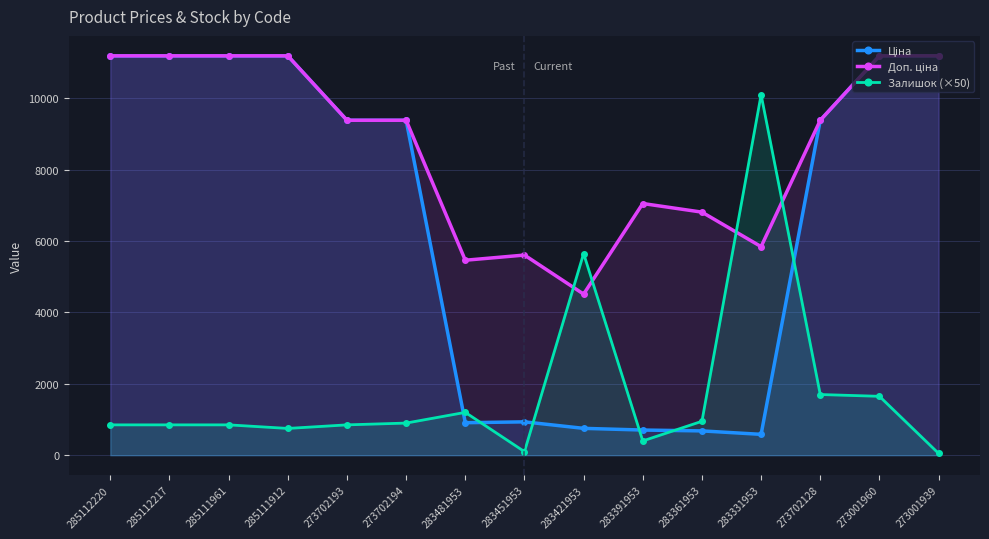

Reading left to right, transcribe all the data shown in this chart.

Ціна: 11188.2	11188.2	11188.2	11188.2	9384.0	9384.0	910.4	934.5	752.2	705.1	681.0	584.4	9384.0	11188.2	11188.2
Доп. ціна: 11188.2	11188.2	11188.2	11188.2	9384.0	9384.0	5462.3	5607.2	4513.3	7051.3	6809.8	5843.9	9384.0	11188.2	11188.2
Залишок (×50): 850.0	850.0	850.0	750.0	850.0	900.0	1200.0	100.0	5650.0	400.0	950.0	10100.0	1700.0	1650.0	50.0